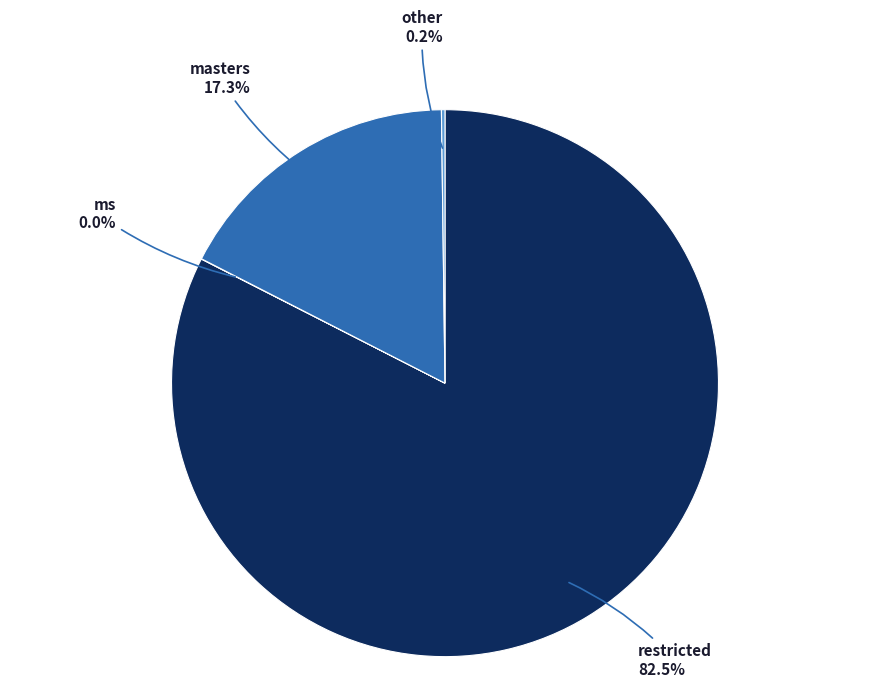

Which category has the biggest portion of the pie?

restricted